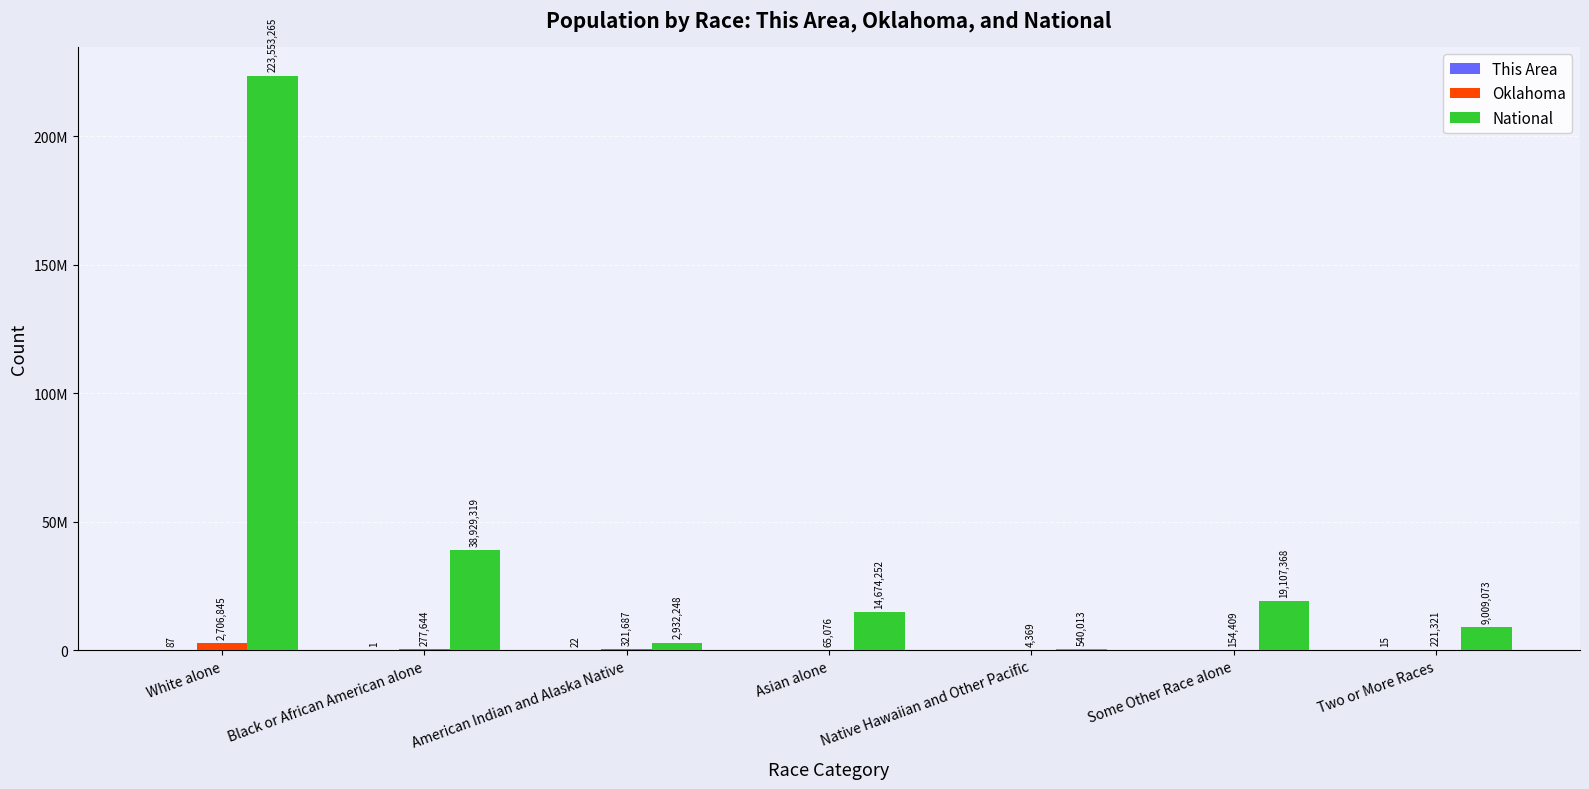

What position from the right is Two or More Races?

1